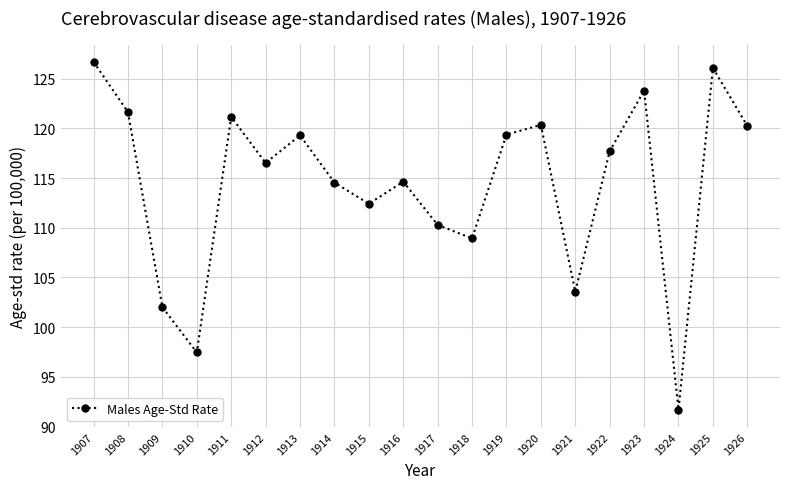

How many categories are shown in the chart?

20